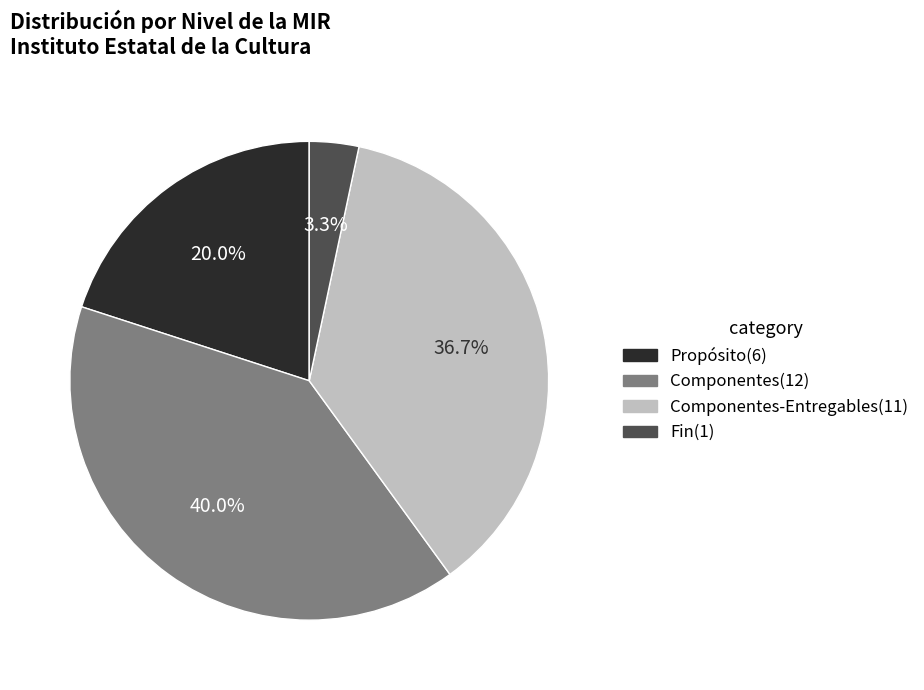

Is there any slice that represents more than half of the pie?

No